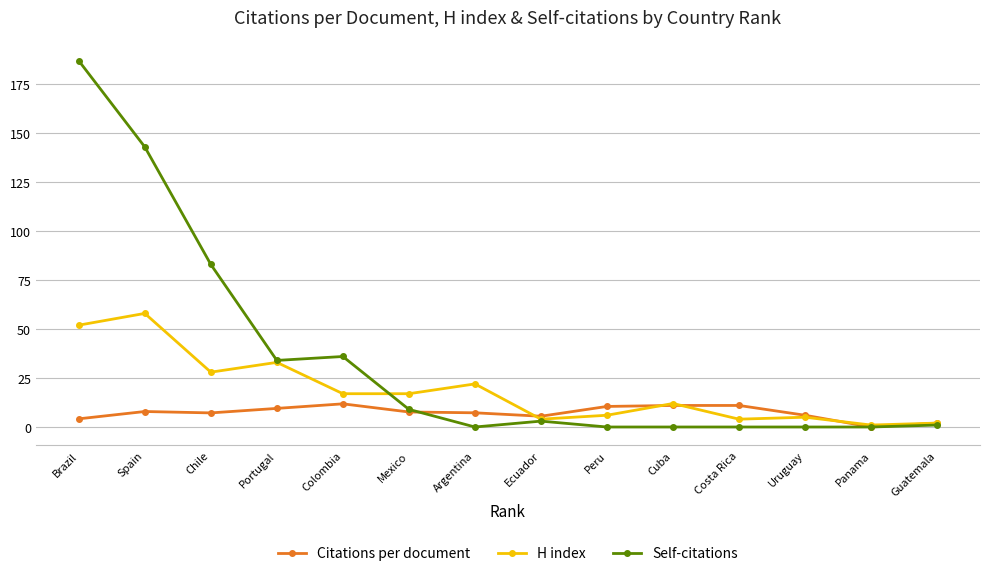

Between Uruguay and Panama, which series saw the biggest shift?

Citations per document